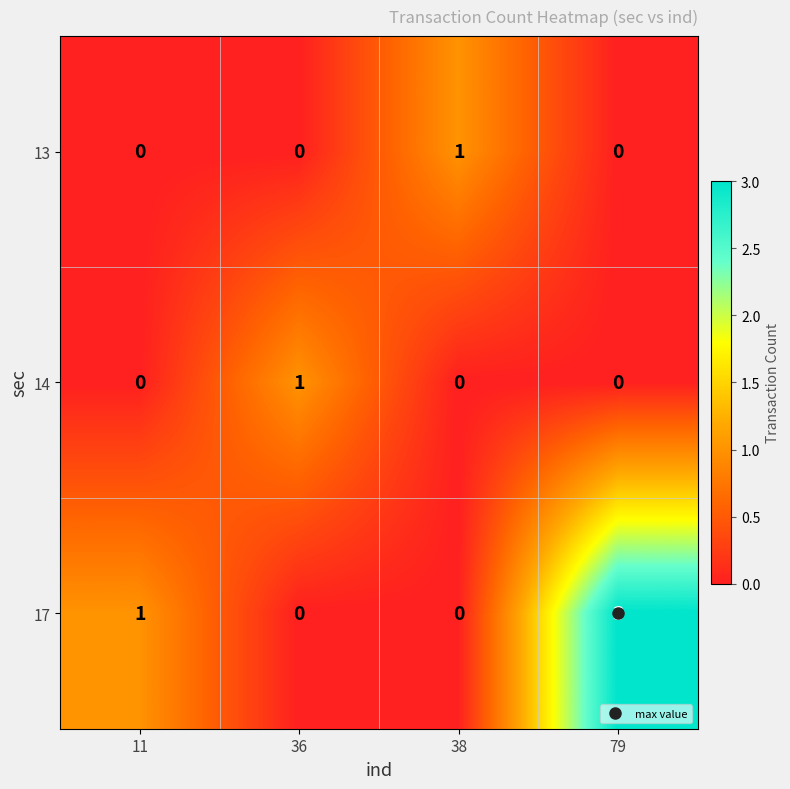

What is the total value across all series at 79?

3